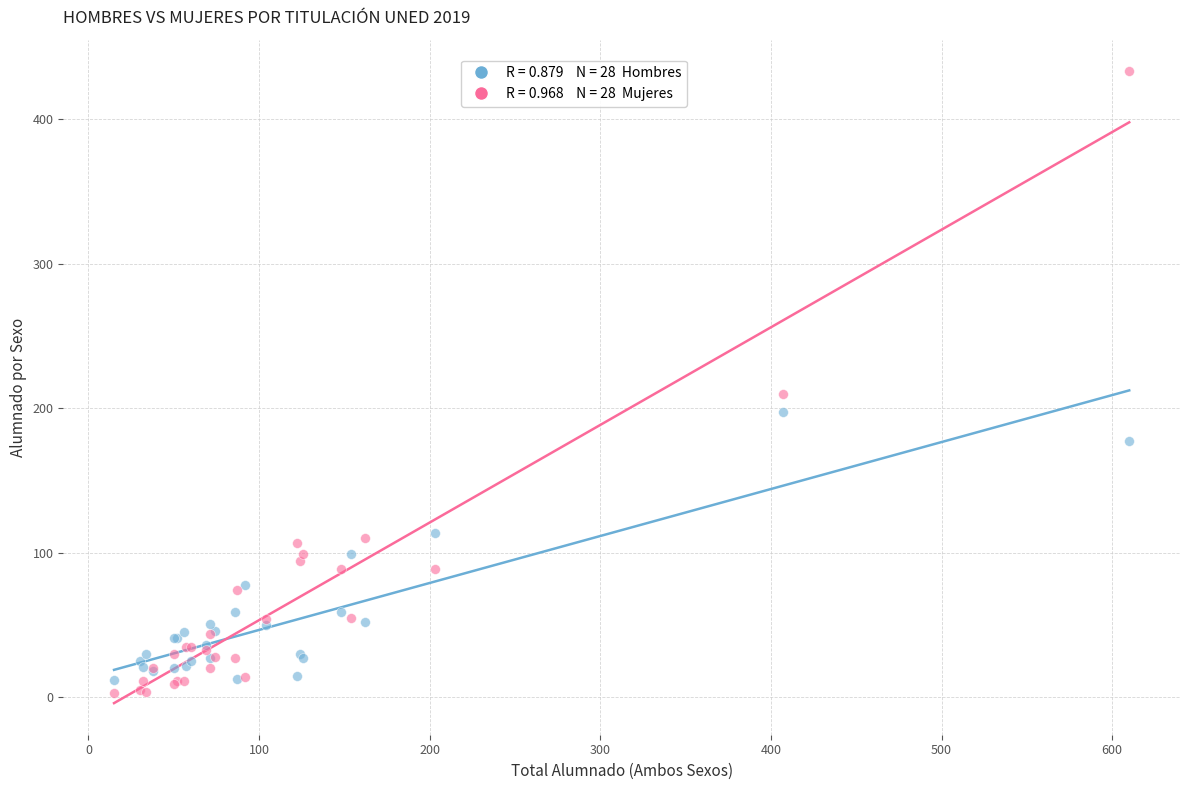

Across all series, what Y value is closest to 218?

210